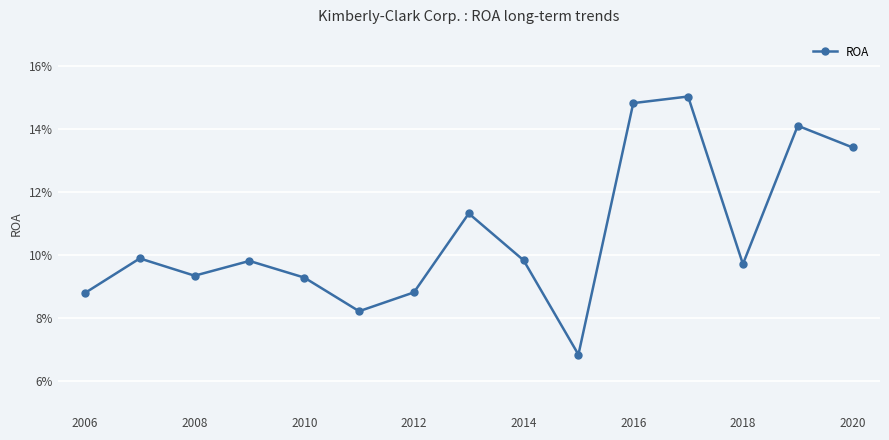

What is the value of the 10th point from the left?

0.1